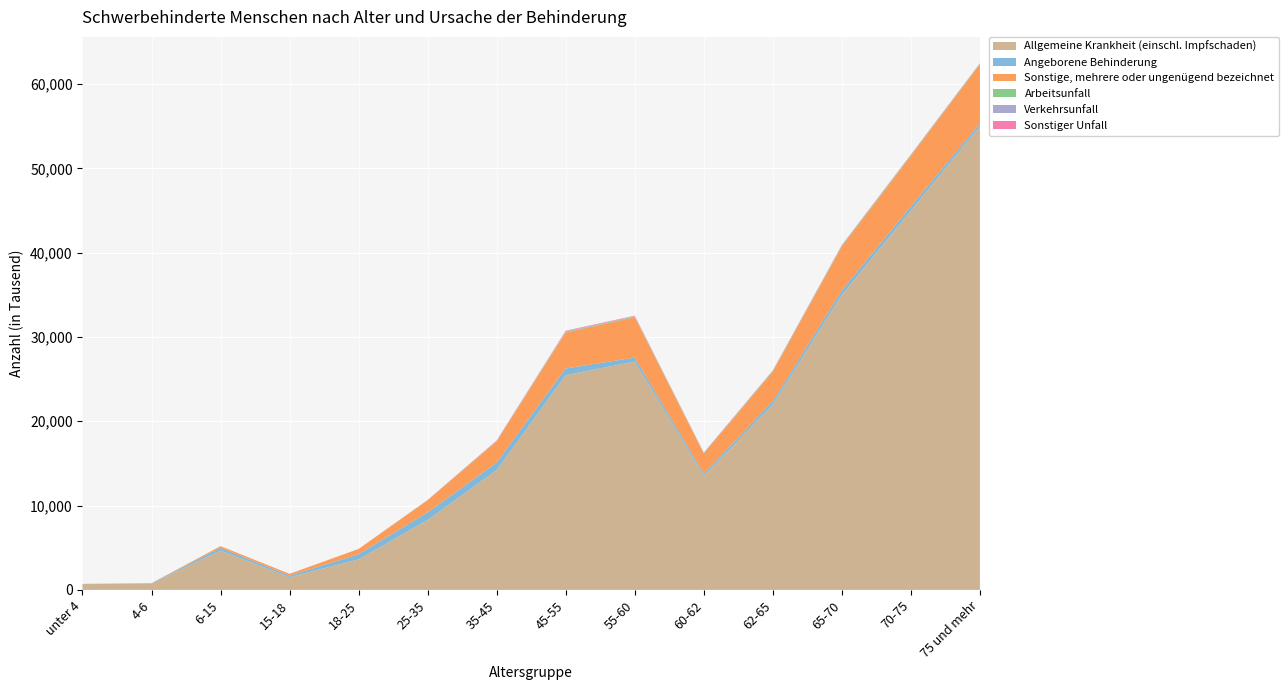

Reading left to right, extract all data points from this chart.

Allgemeine Krankheit (einschl. Impfschaden): 690	750	4670	1510	3620	8295	14205	25475	27080	13500	22000	35000	45000	55000
Angeborene Behinderung: 25	50	325	185	610	905	890	790	475	280	380	520	480	350
Sonstige, mehrere oder ungenügend bezeichnet: 0	0	195	210	625	1430	2535	4265	4785	2400	3500	5200	6000	7000
Arbeitsunfall: 0	0	0	0	0	5	25	70	85	50	80	100	90	60
Verkehrsunfall: 0	0	0	0	5	15	30	70	45	25	35	40	30	20
Sonstiger Unfall: 0	0	0	0	0	20	40	70	55	30	40	50	45	35